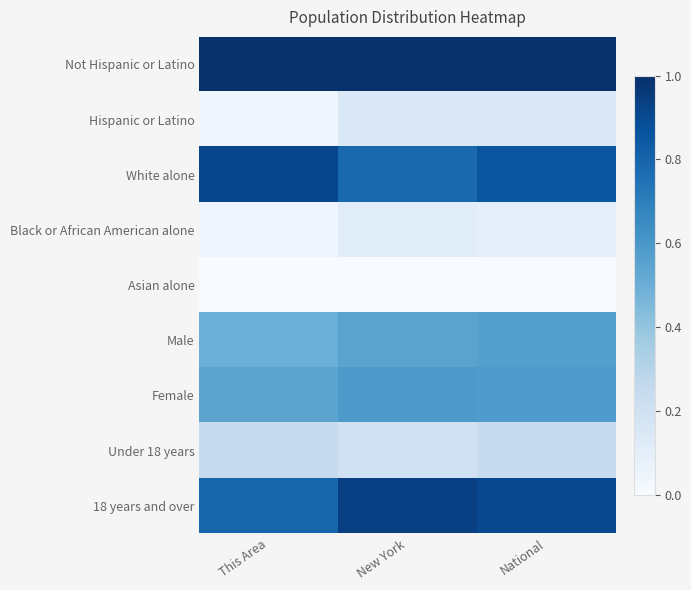

True or false: Under 18 years has a value of 0.4 at National.

False